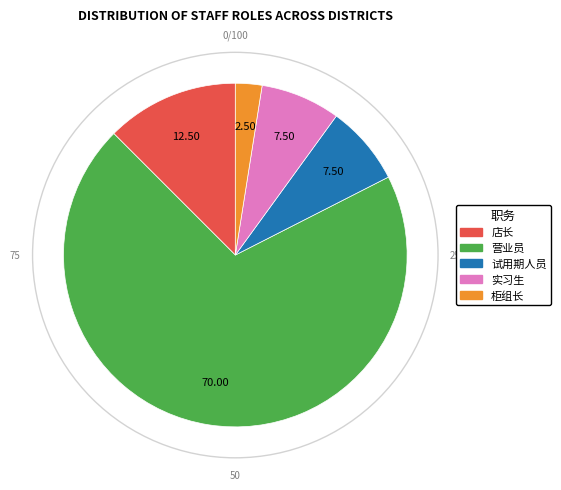

Is there a majority slice in this chart?

Yes